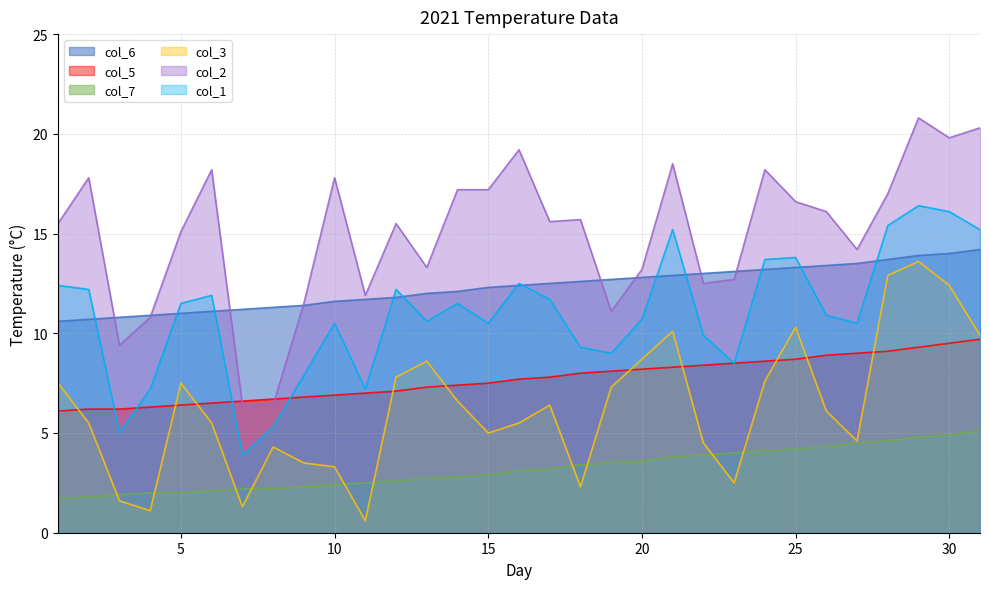

Which category has the lowest value in the col_7 series?

1